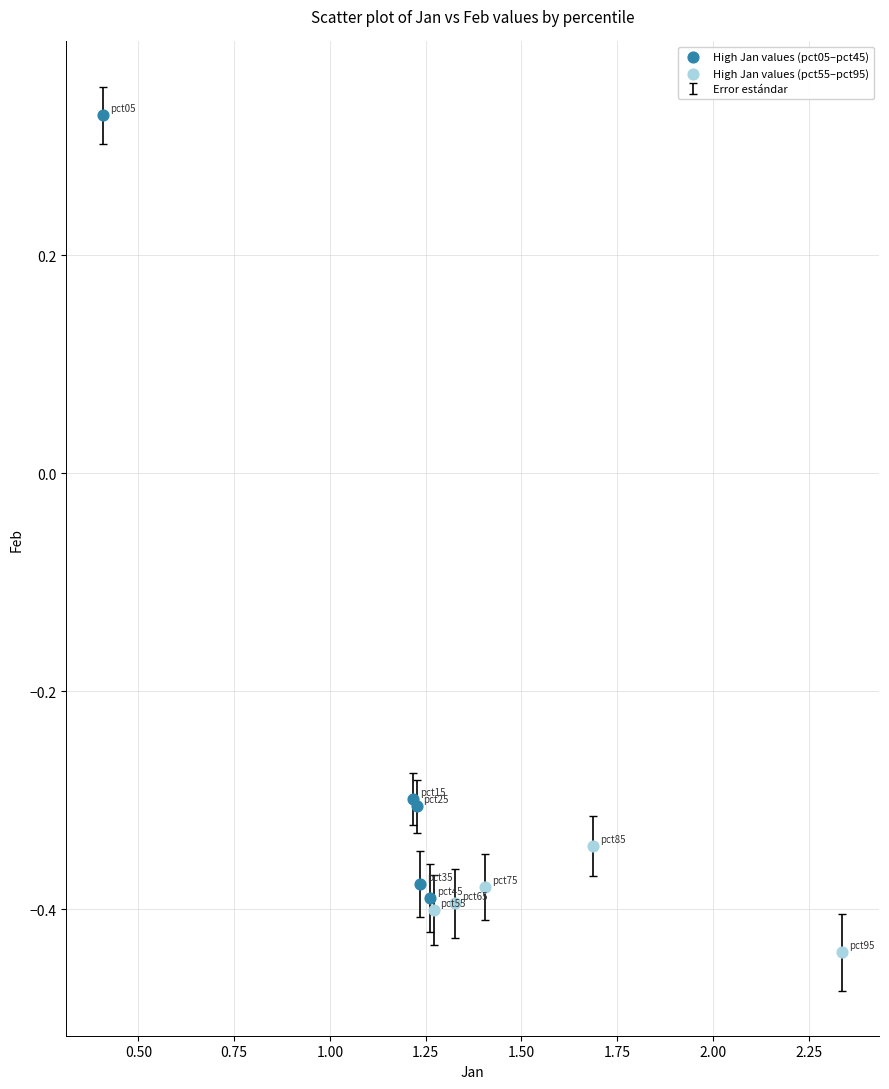

Which series reaches the minimum Y coordinate?

High Jan values (pct55–pct95)